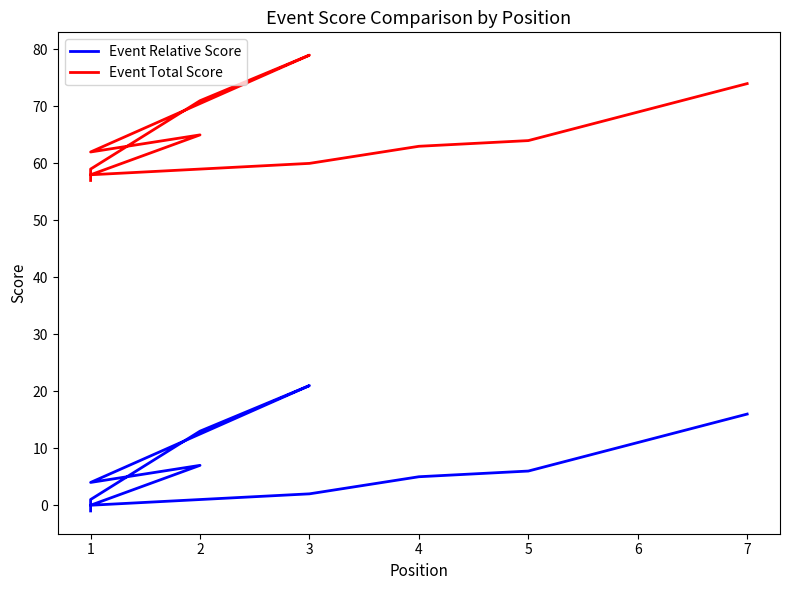

True or false: Event Relative Score has more than 1 interior local peaks.

True